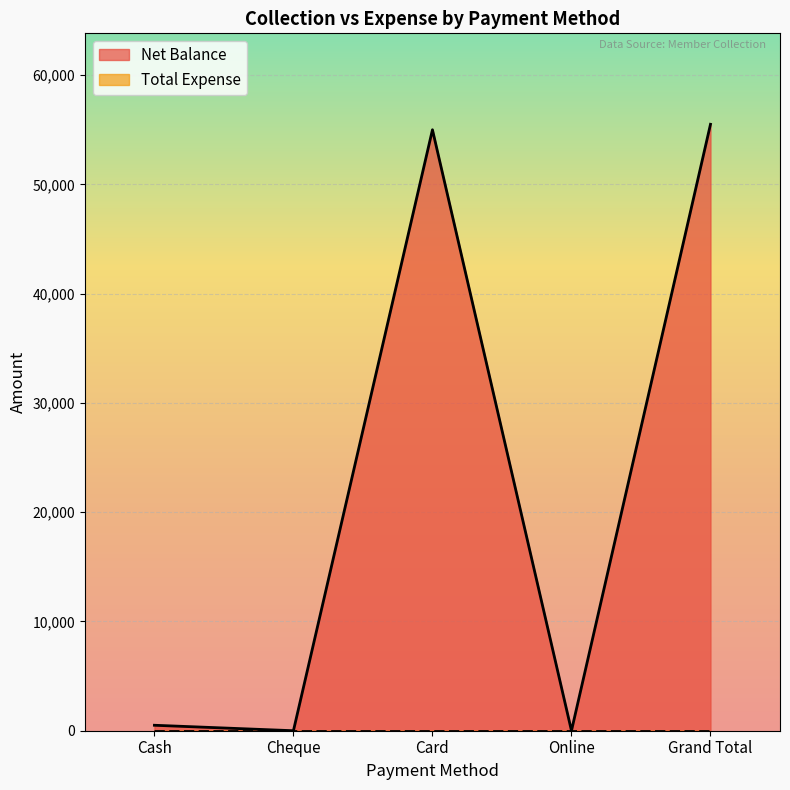

What is the greatest value displayed?

55500